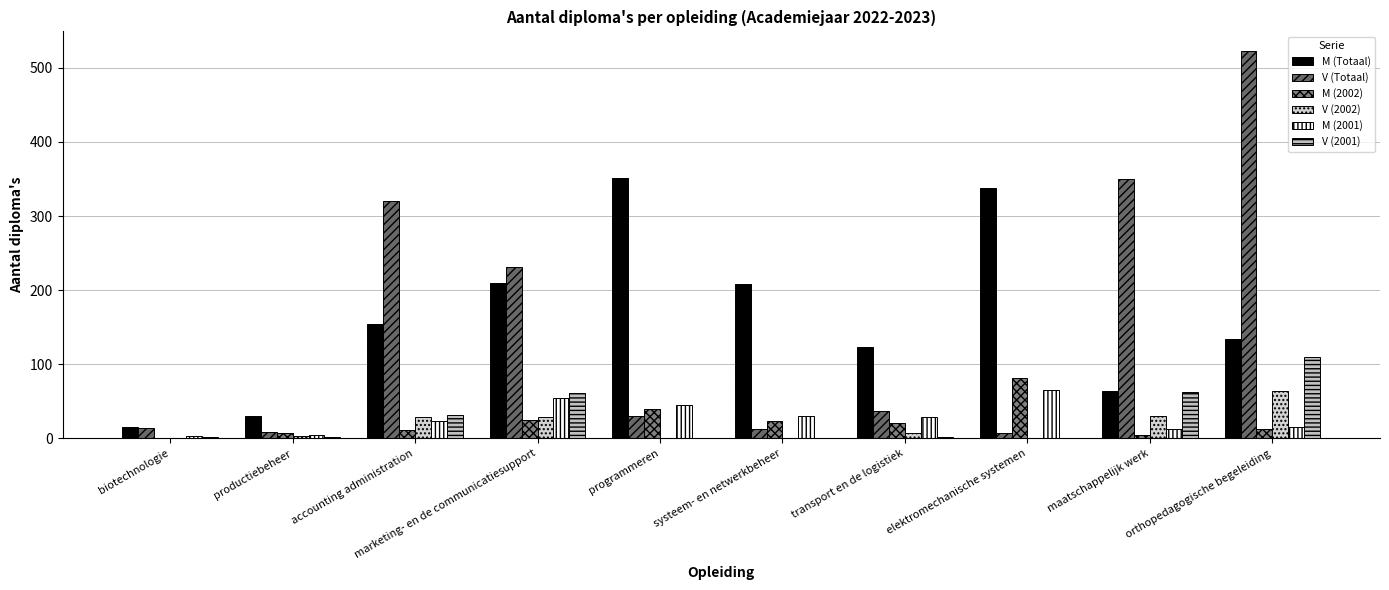

What is the label of the 2nd bar from the right?

maatschappelijk werk